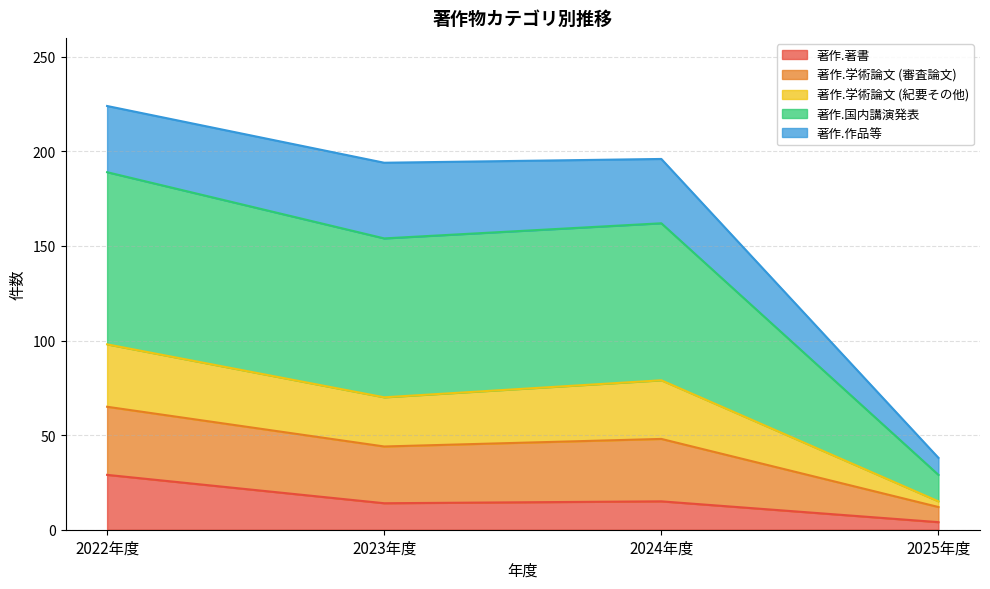

List the labels in order of 著作.著書 value, largest first.

2022年度, 2024年度, 2023年度, 2025年度